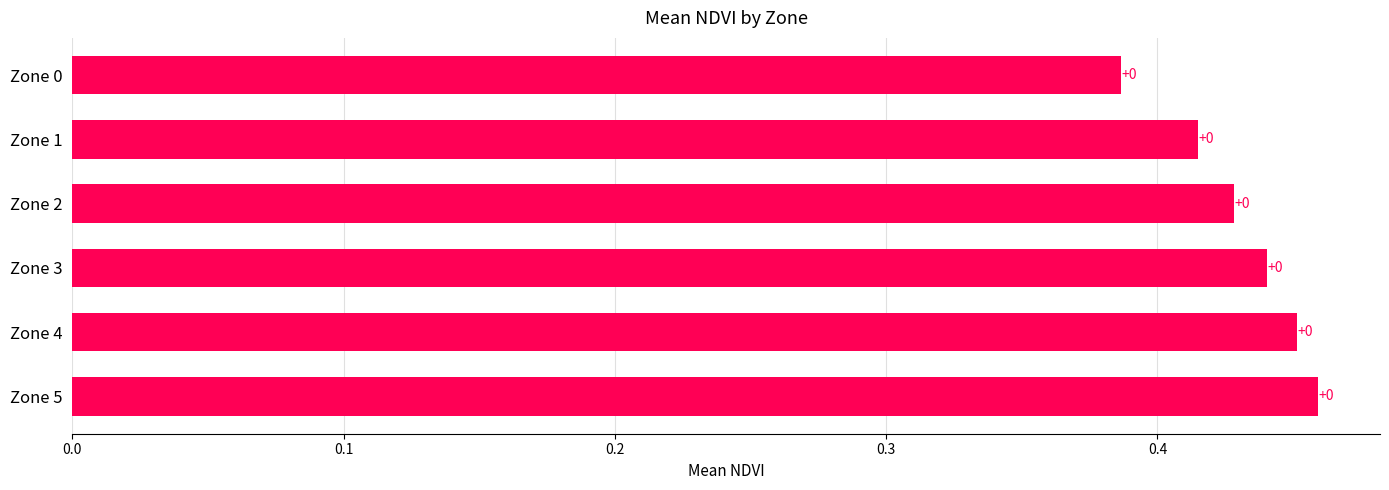

What is the difference between the maximum and minimum values?

0.1